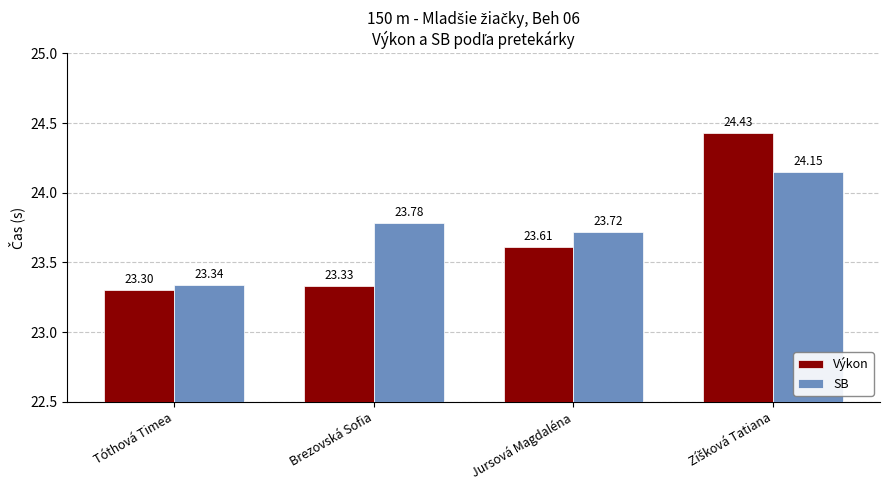

Count the number of data series in this chart.

2